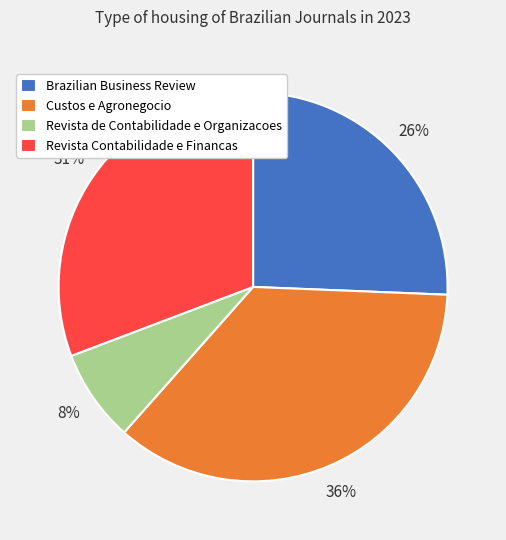

Do Revista de Contabilidade e Organizacoes and Revista Contabilidade e Financas together represent more than half of the pie?

No